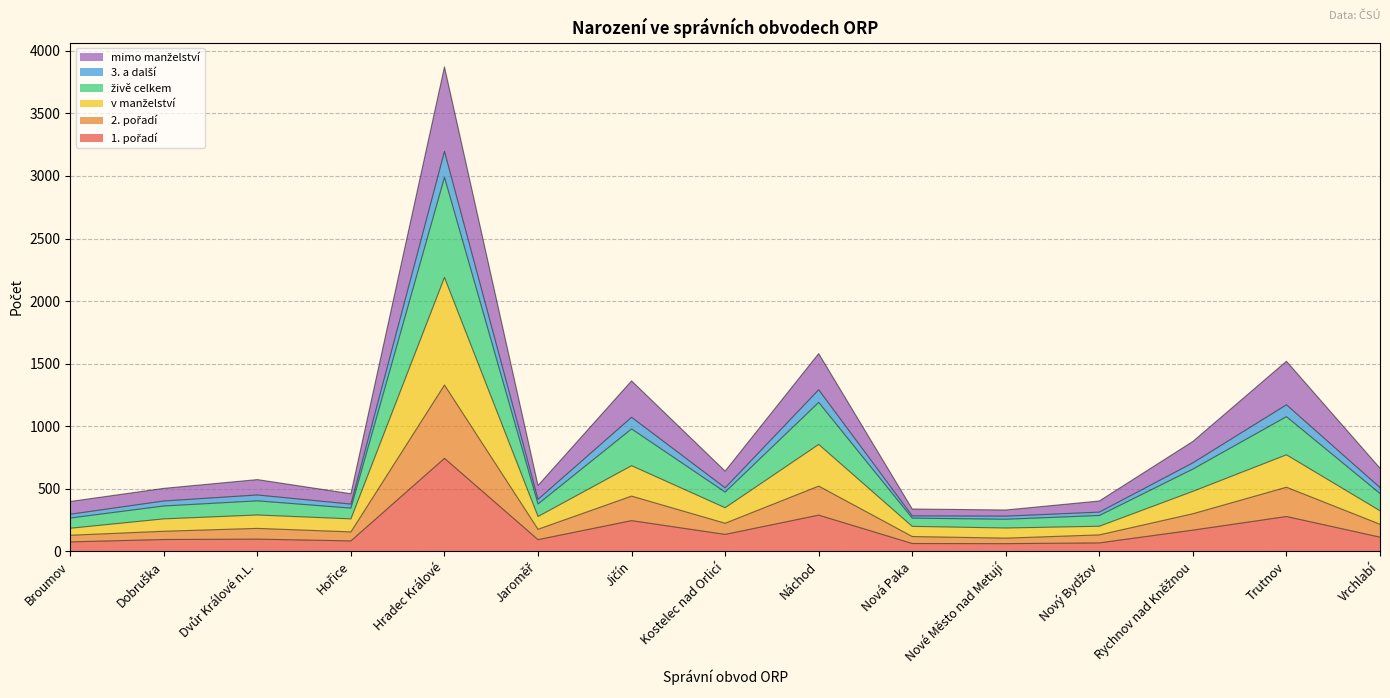

At which category is the sum across all series the highest?

Hradec Králové